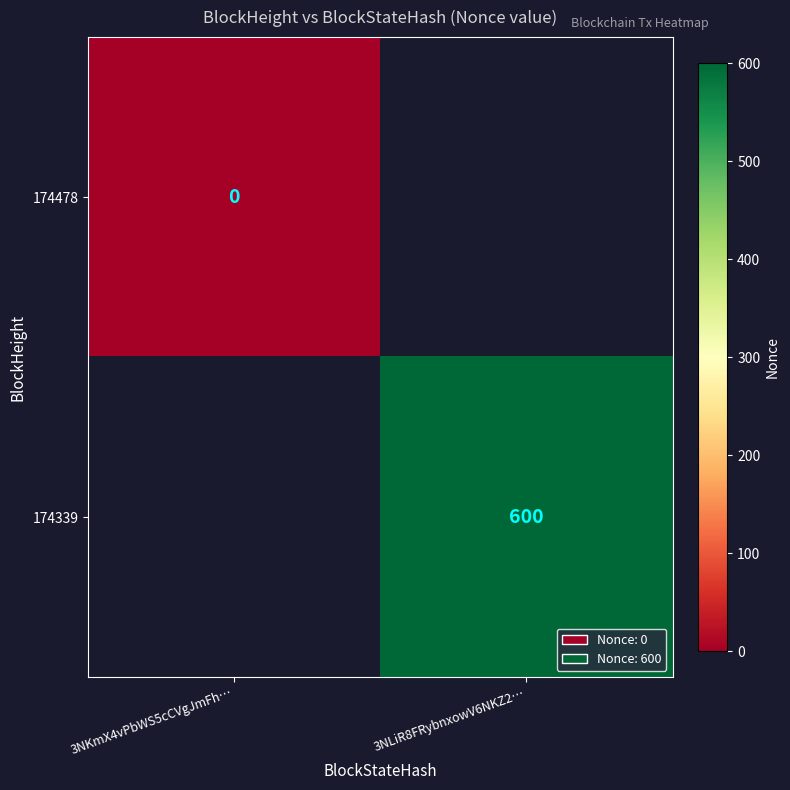

True or false: 174339 has a value of 600 at 3NLiR8FRybnxowV6NKZ2….

True